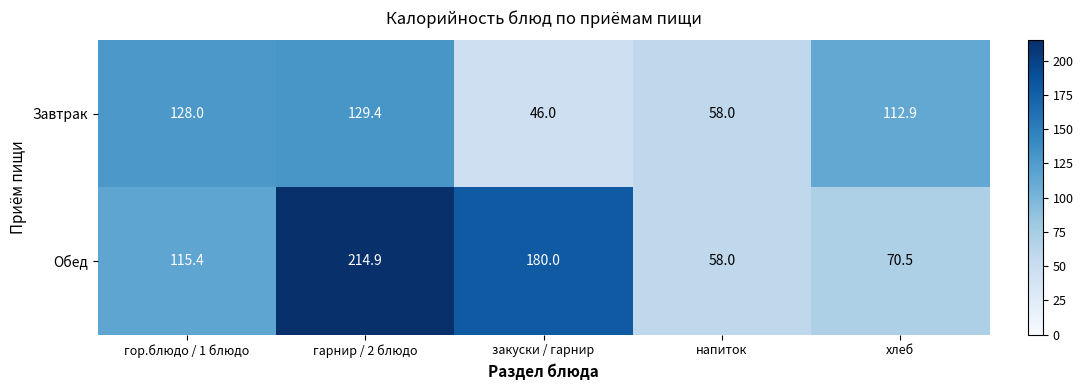

Rank the series by their average value, from lowest to highest.

Завтрак, Обед